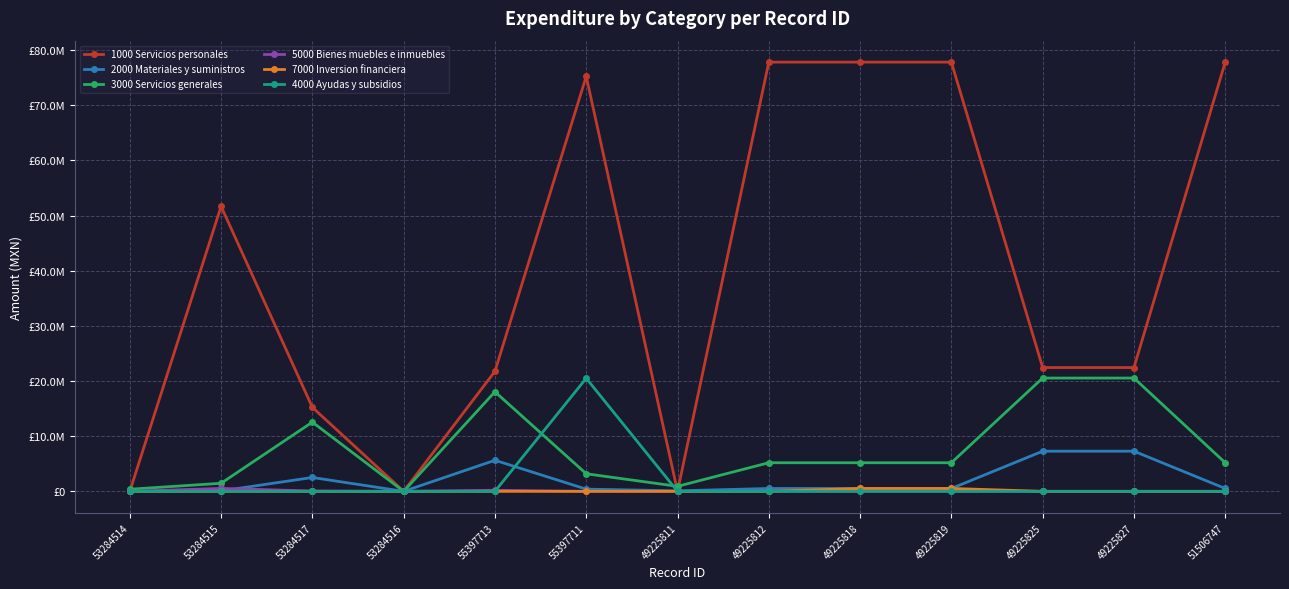

Reading left to right, what are all the values shown in this chart?

1000 Servicios personales: 53284514=0.0	53284515=51664396.6	53284517=15221785.3	53284516=0.0	55397713=21757128.8	55397711=75231470.9	49225811=0.0	49225812=77811039.0	49225818=77811039.0	49225819=77811039.0	49225825=22438208.0	49225827=22438208.0	51506747=77811039.0
2000 Materiales y suministros: 53284514=39194.8	53284515=76049.0	53284517=2514443.5	53284516=0.0	55397713=5630903.0	55397711=400137.6	49225811=90000.0	49225812=517000.0	49225818=517000.0	49225819=517000.0	49225825=7277507.0	49225827=7277507.0	51506747=517000.0
3000 Servicios generales: 53284514=380061.4	53284515=1462992.6	53284517=12546974.8	53284516=0.0	55397713=18048447.3	55397711=3185401.1	49225811=910000.0	49225812=5186444.0	49225818=5186444.0	49225819=5186444.0	49225825=20539210.0	49225827=20539210.0	51506747=5186444.0
5000 Bienes muebles e inmuebles: 53284514=0.0	53284515=526497.7	53284517=59934.5	53284516=0.0	55397713=197655.2	55397711=0.0	49225811=0.0	49225812=0.0	49225818=0.0	49225819=0.0	49225825=0.0	49225827=0.0	51506747=0.0
7000 Inversion financiera: 53284514=0.0	53284515=0.0	53284517=0.0	53284516=0.0	55397713=0.0	55397711=0.0	49225811=0.0	49225812=0.0	49225818=523156.0	49225819=523156.0	49225825=0.0	49225827=0.0	51506747=0.0
4000 Ayudas y subsidios: 53284514=0.0	53284515=0.0	53284517=0.0	53284516=0.0	55397713=0.0	55397711=20500000.0	49225811=0.0	49225812=0.0	49225818=0.0	49225819=0.0	49225825=0.0	49225827=0.0	51506747=0.0